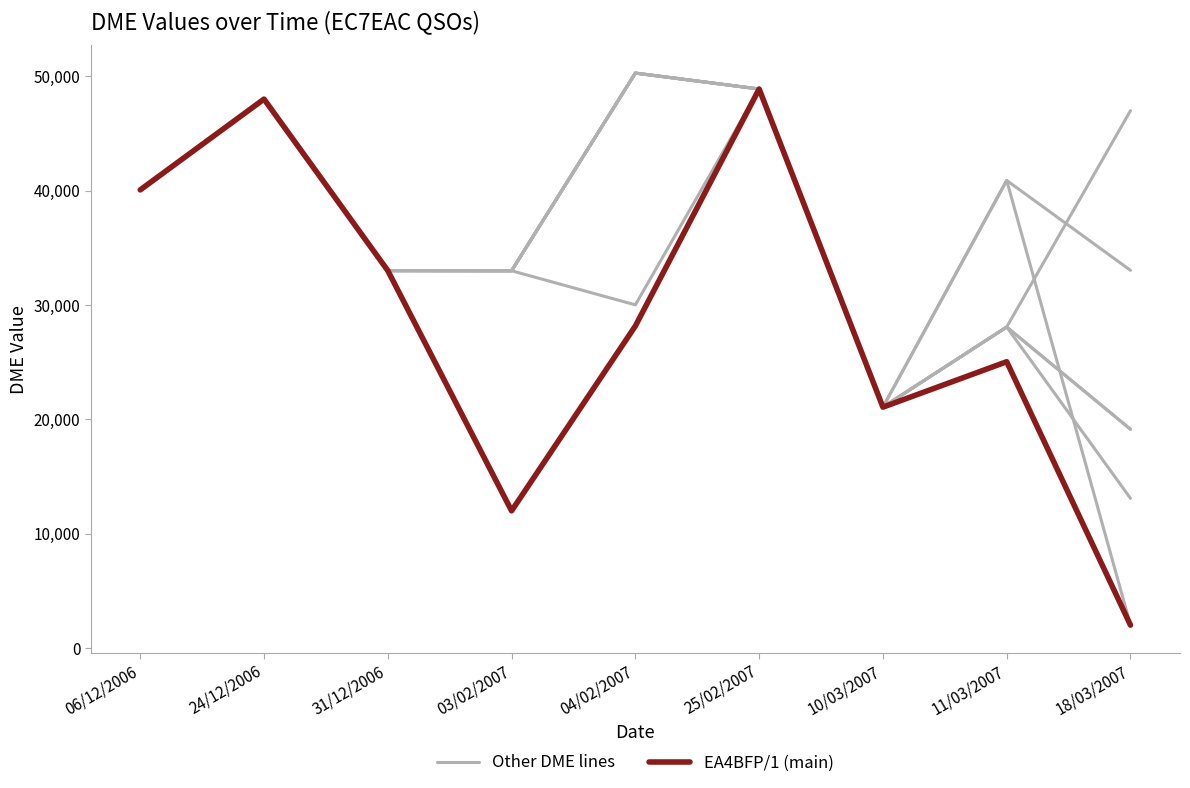

True or false: EA4BFP/1 (main) and Other DME lines cross at least once.

False